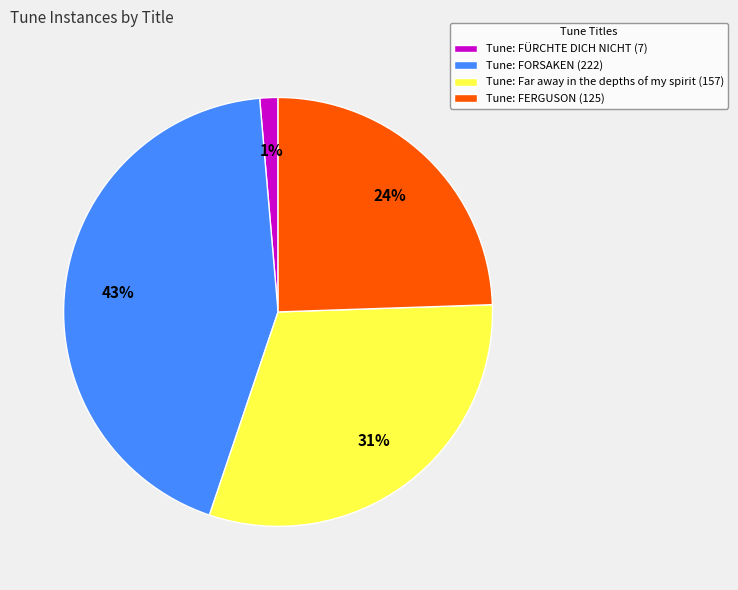

Which slice is the smallest?

Tune: FÜRCHTE DICH NICHT (7)